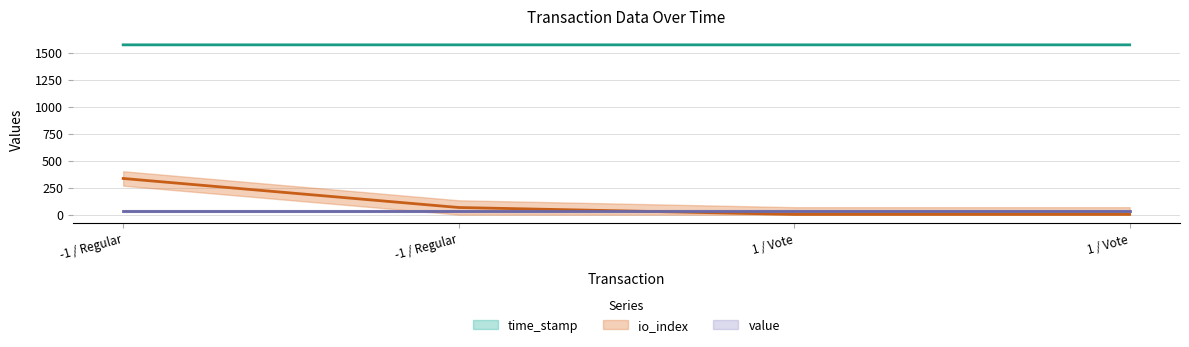

At which category does the chart reach its minimum across all series?

1 / Vote